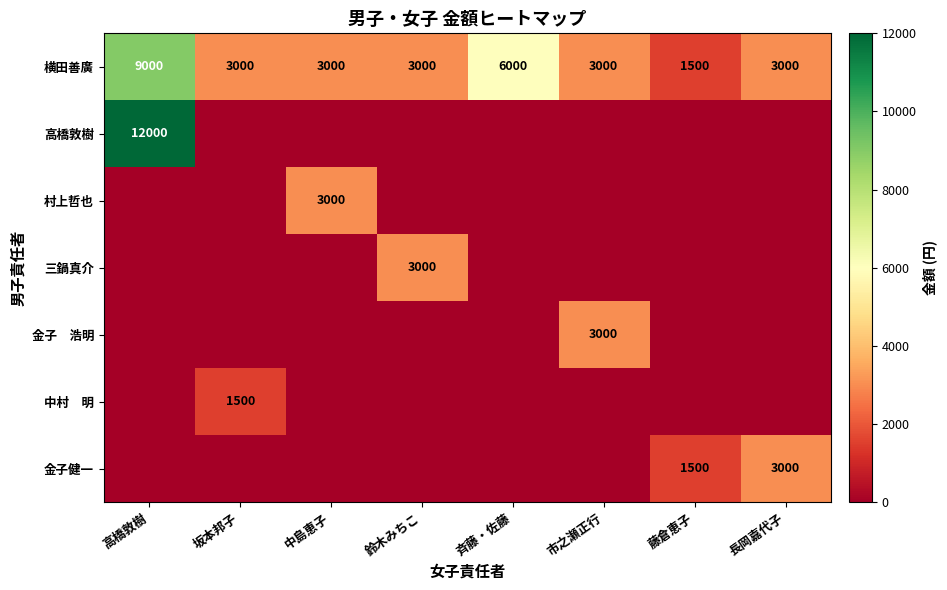

The value of 横田善廣 at 長岡嘉代子 is 5235. True or false?

False